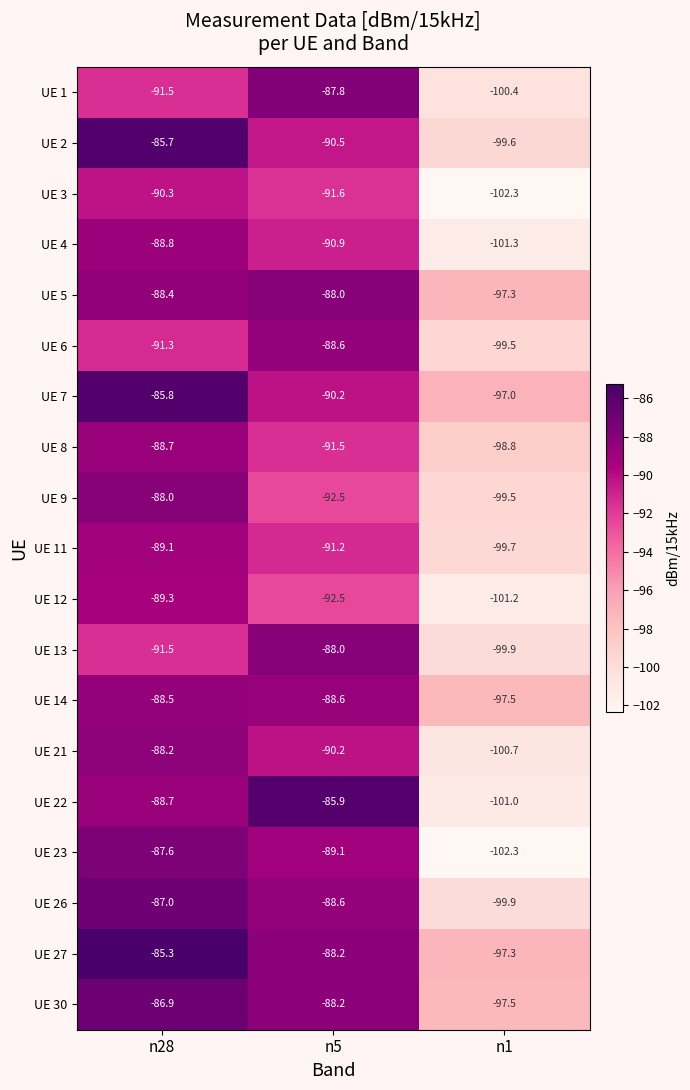

The UE 21 series shows -100.7 at n1. True or false?

True